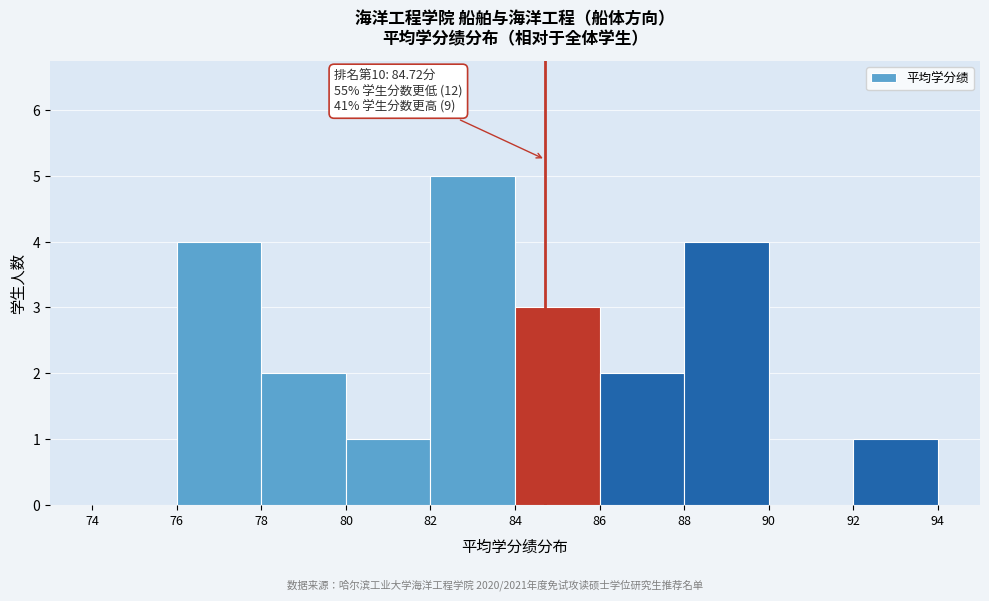

Which range on the x-axis has the tallest bar?

82 to 84